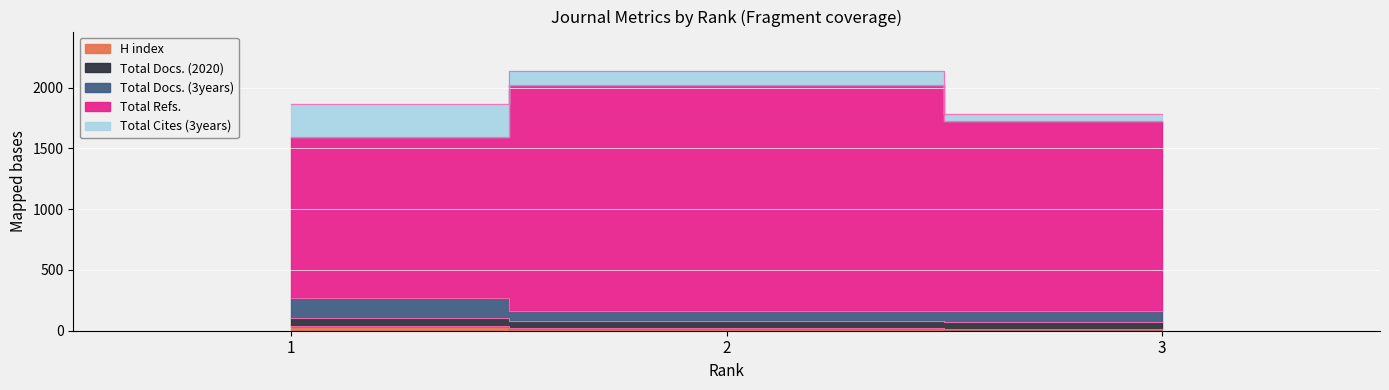

Count the Total Refs. values in the range 1597 to 2024.

3